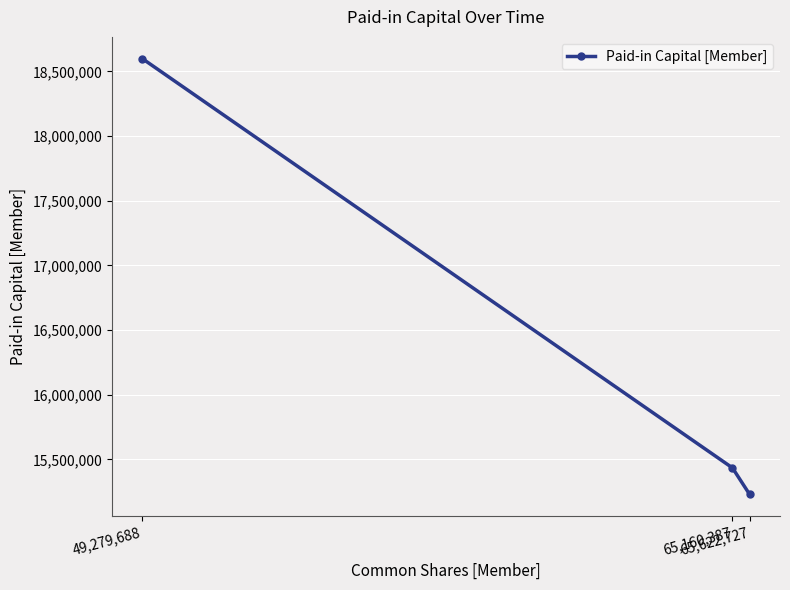

What is the sum of the values at 65,160,387 and 49,279,688?

34032998